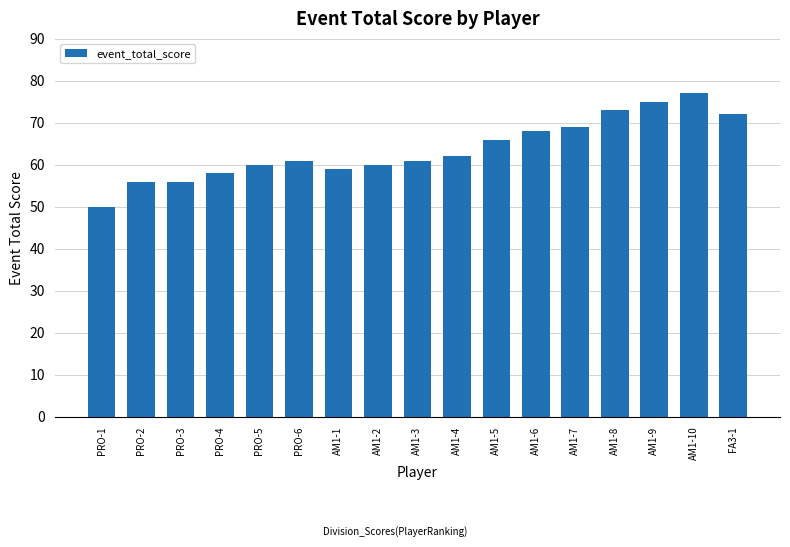

What is the approximate value at AM1-7, to the nearest 5?

70